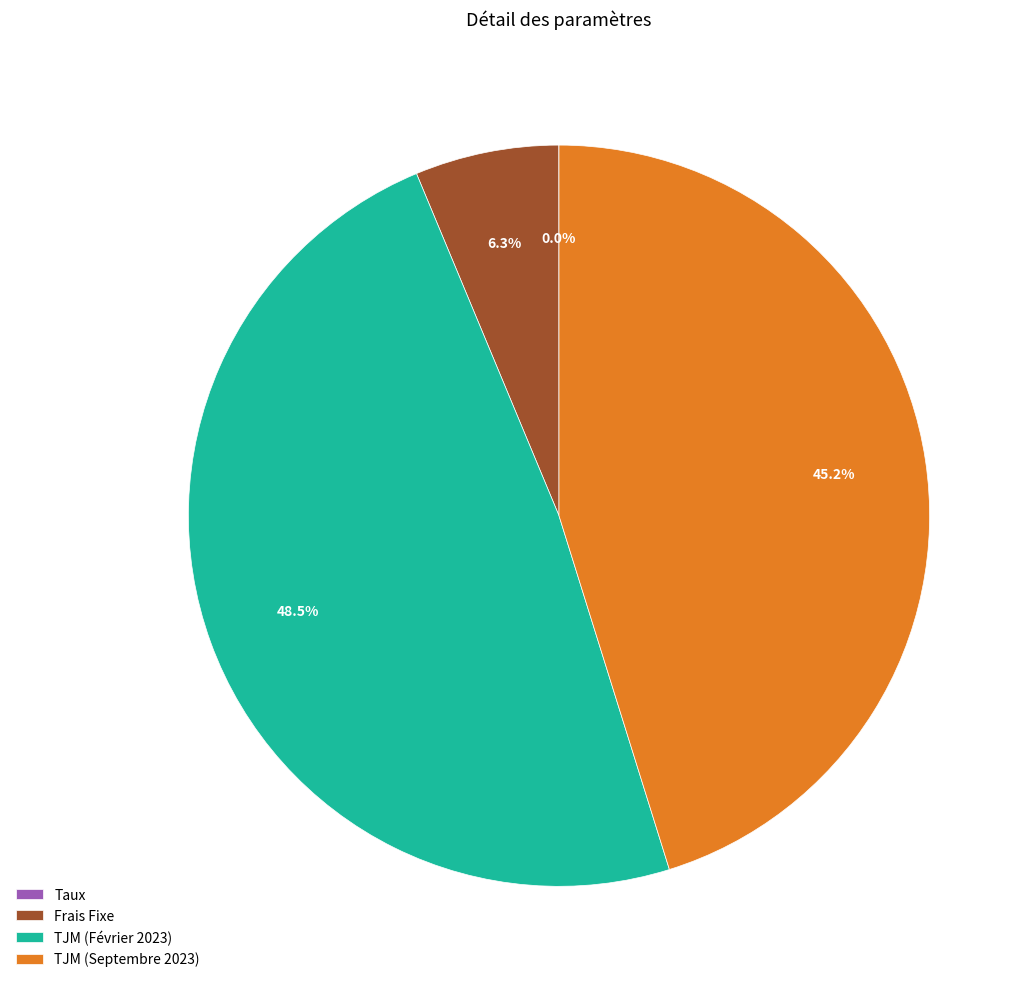

What is the largest slice in the pie chart?

TJM (Février 2023)